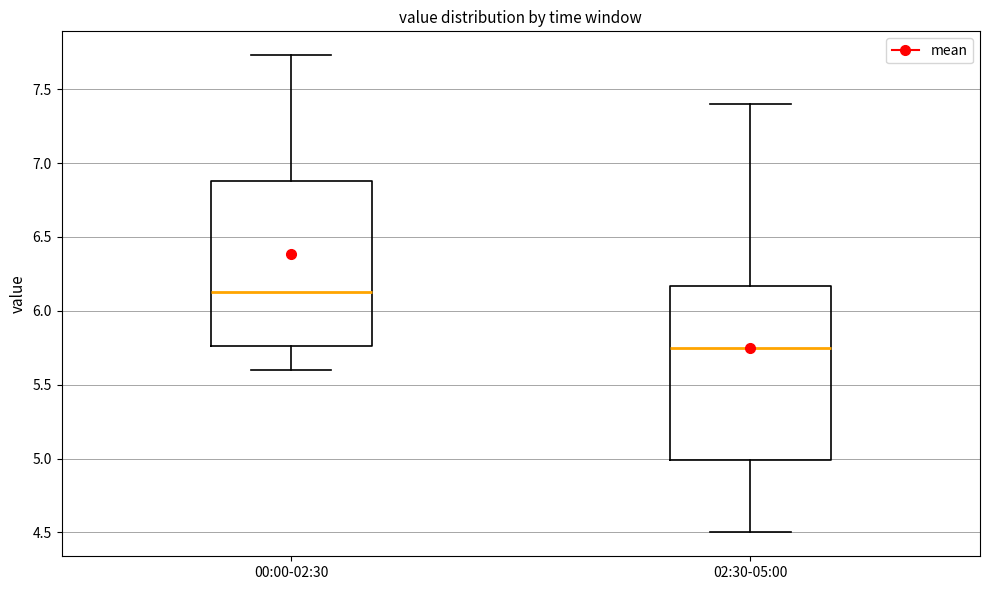

Where does the lower whisker of the box for 02:30-05:00 end on the y-axis? The values are not printed on the chart, so give them approximately, as read against the axis.

4.50